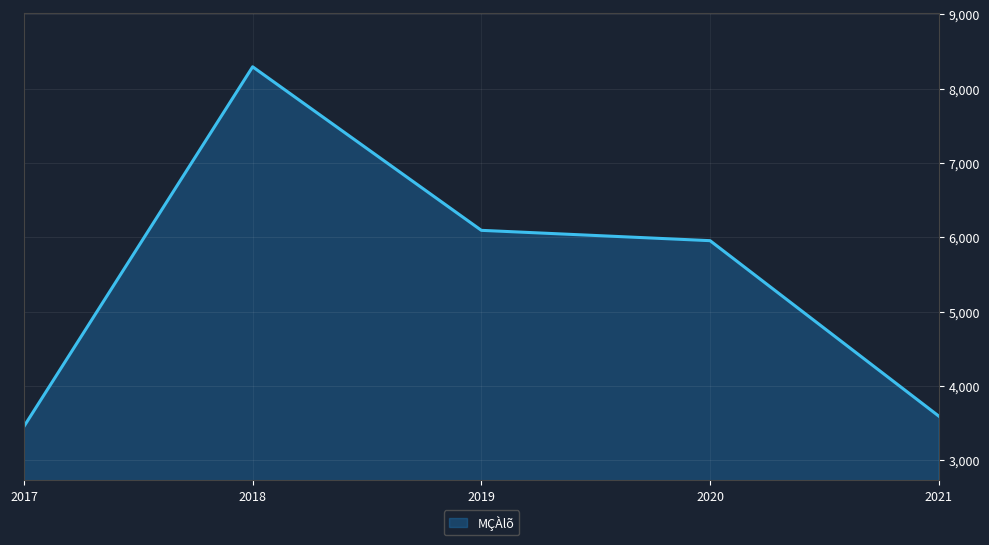

At which label is the value closest to 5874?

2020